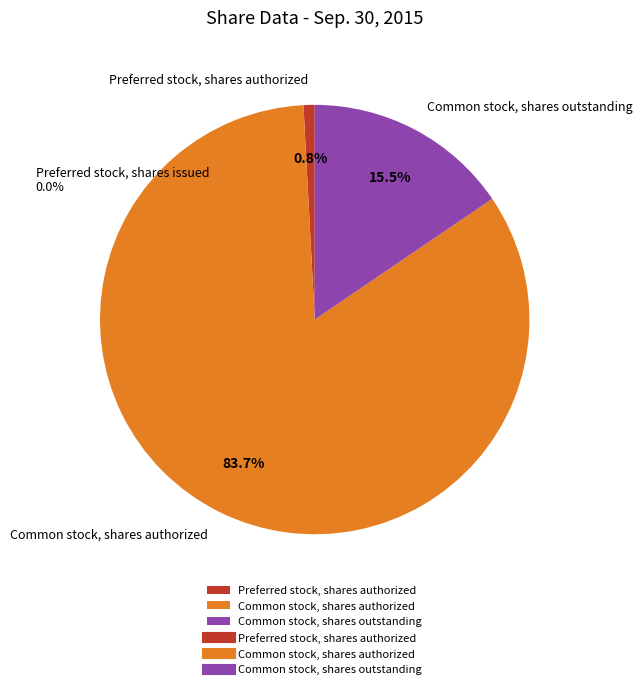

Rank the categories by value from lowest to highest.

Preferred stock, shares issued, Preferred stock, shares authorized, Common stock, shares outstanding, Common stock, shares authorized